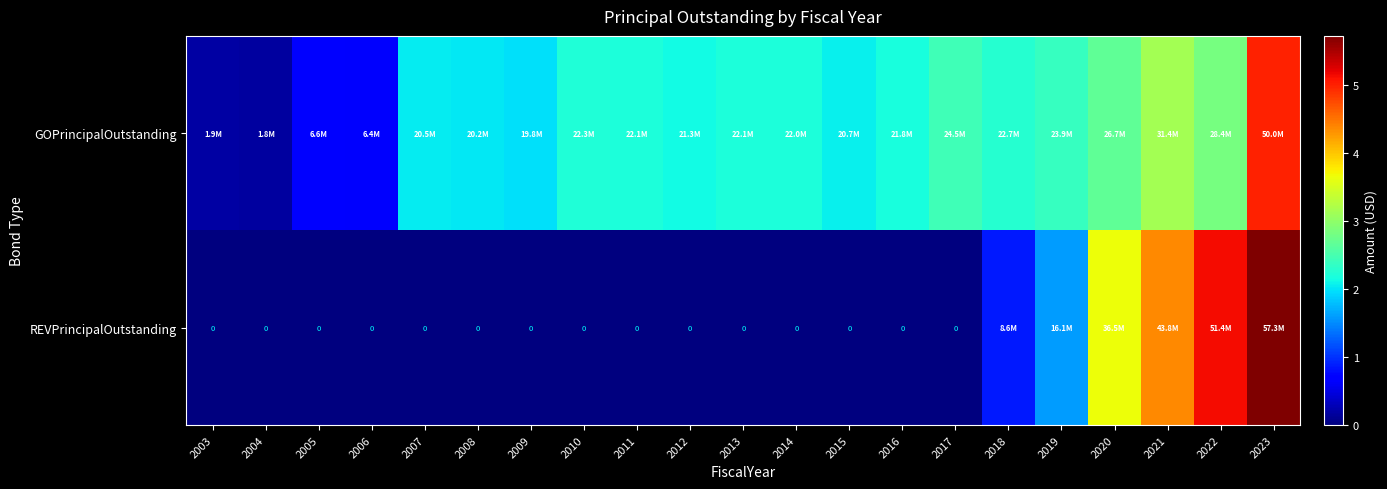

True or false: GOPrincipalOutstanding has a value of 9030919 at 2012.

False